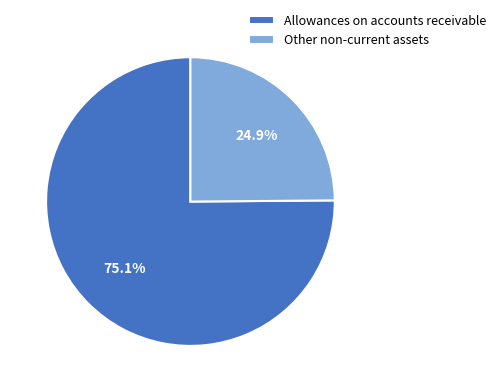

Which has a higher value, Other non-current assets or Allowances on accounts receivable?

Allowances on accounts receivable